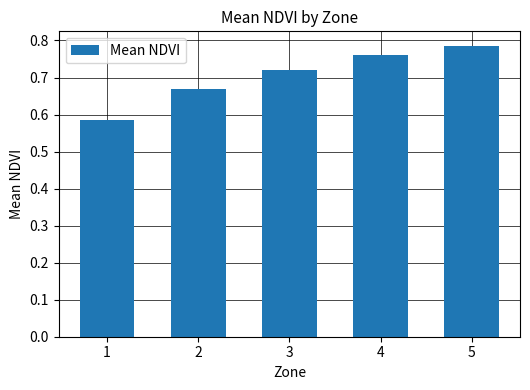

What is the sum of the values at 4 and 2?

1.4